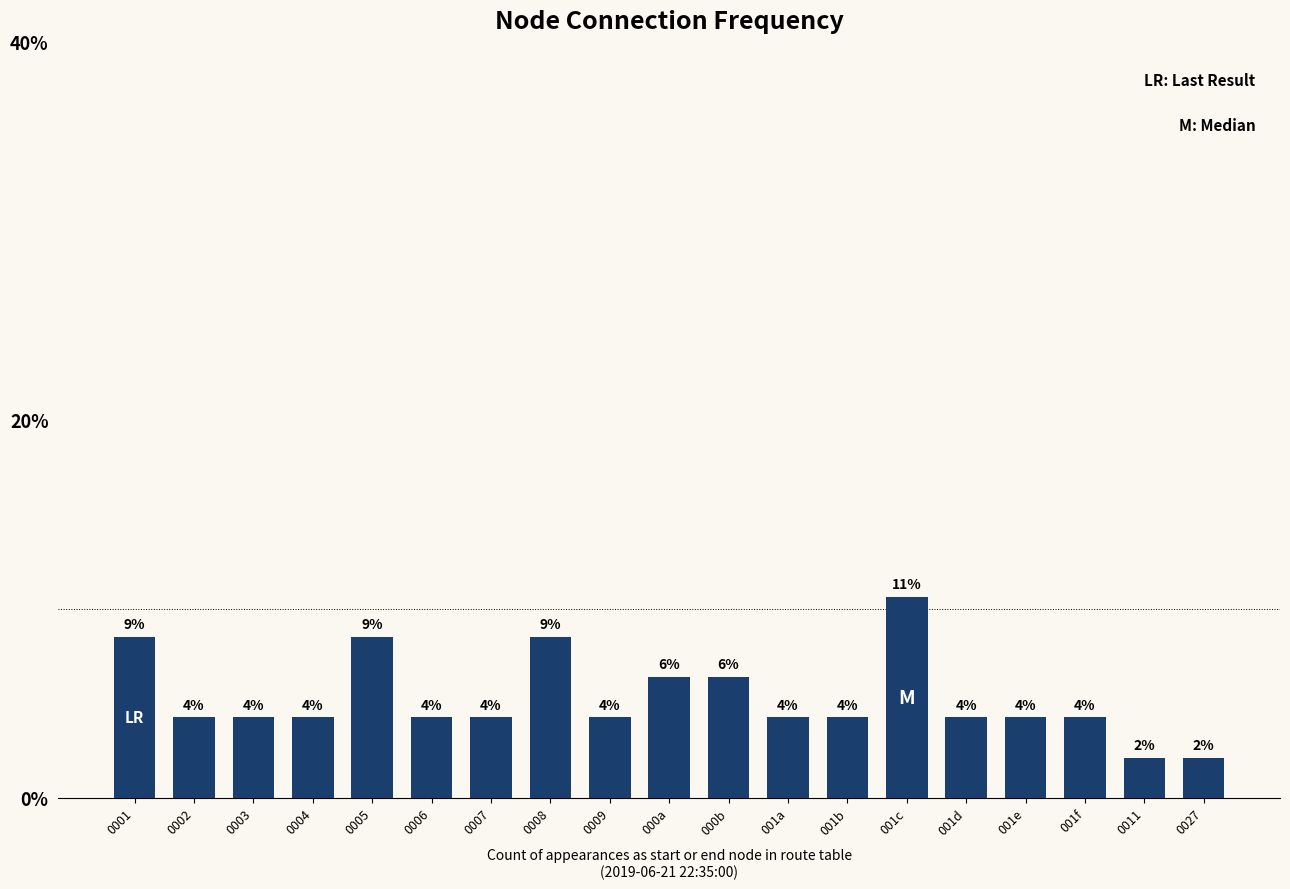

Does the chart contain any negative values?

No